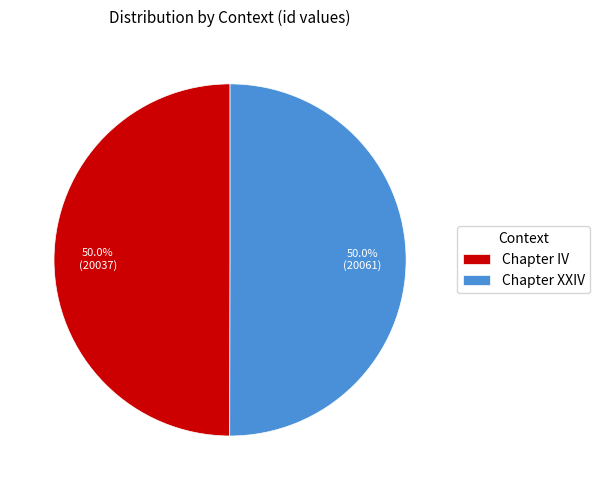

Is the sum of Chapter XXIV and Chapter IV greater than half?

Yes